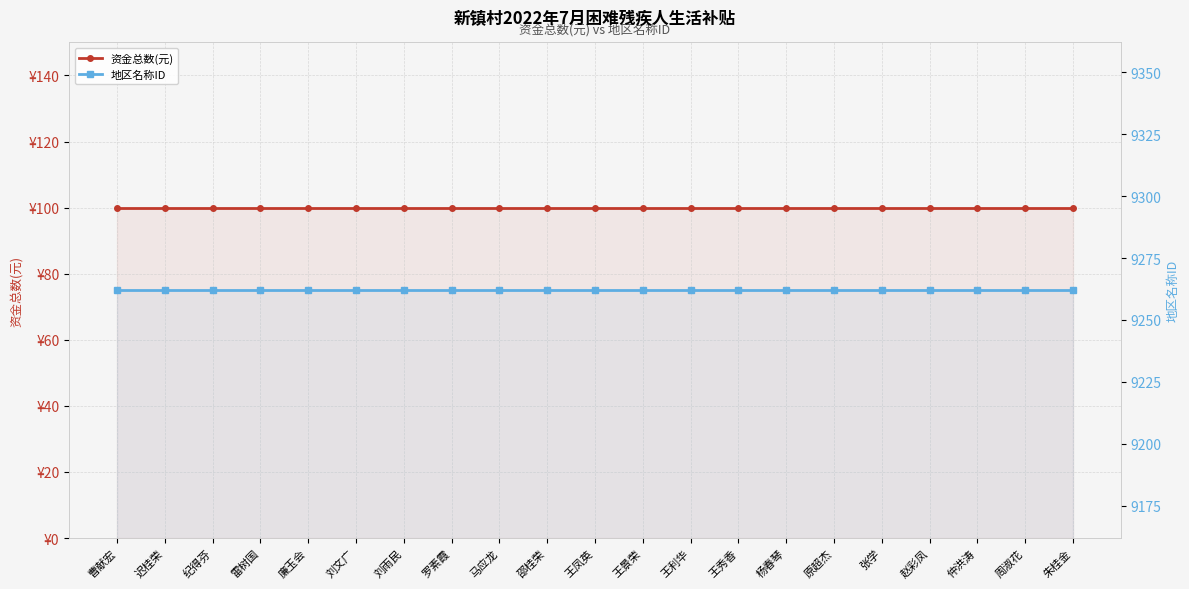

True or false: 地区名称ID has a value of 9262 at 周淑花.

True